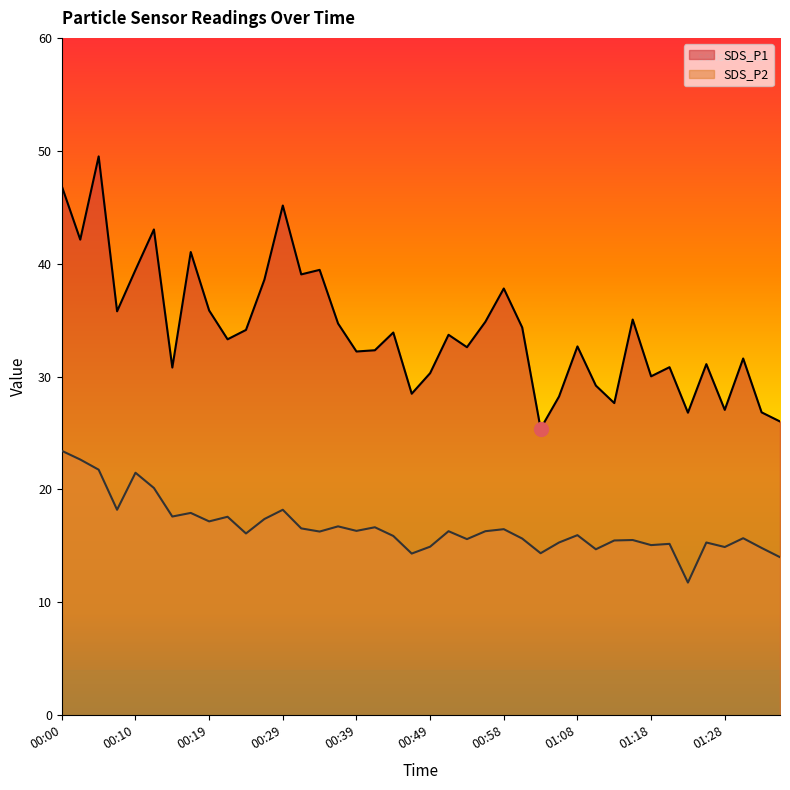

True or false: SDS_P1 and SDS_P2 intersect in this chart.

False